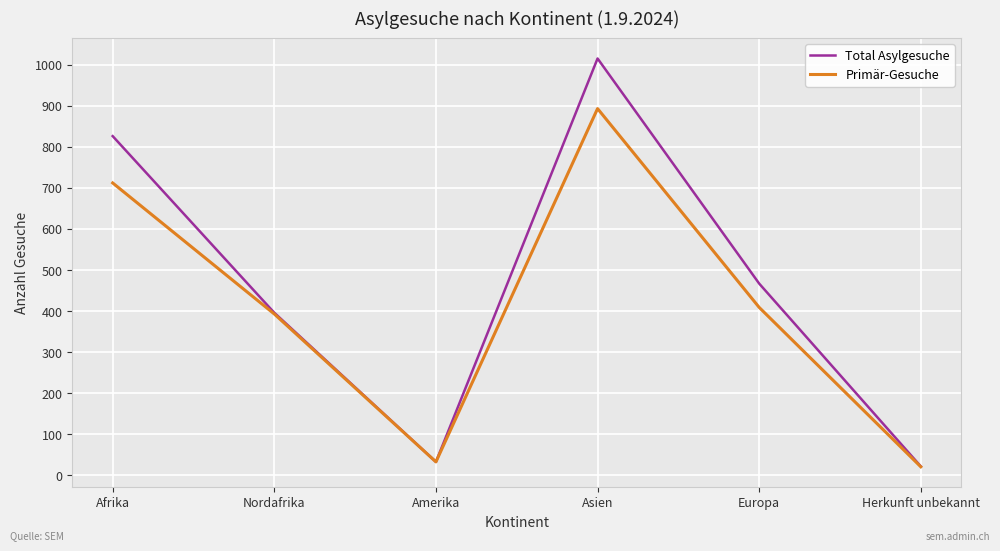

Which series has the largest range (max minus min)?

Total Asylgesuche